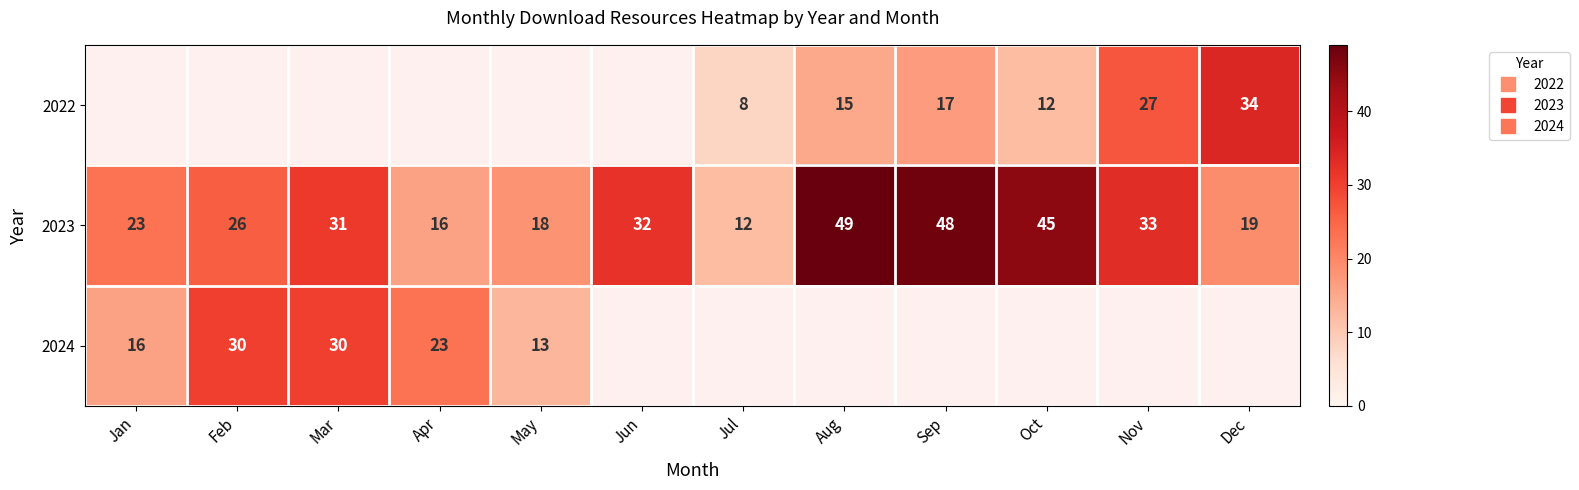

Which category has the lowest value across all series?

Jul